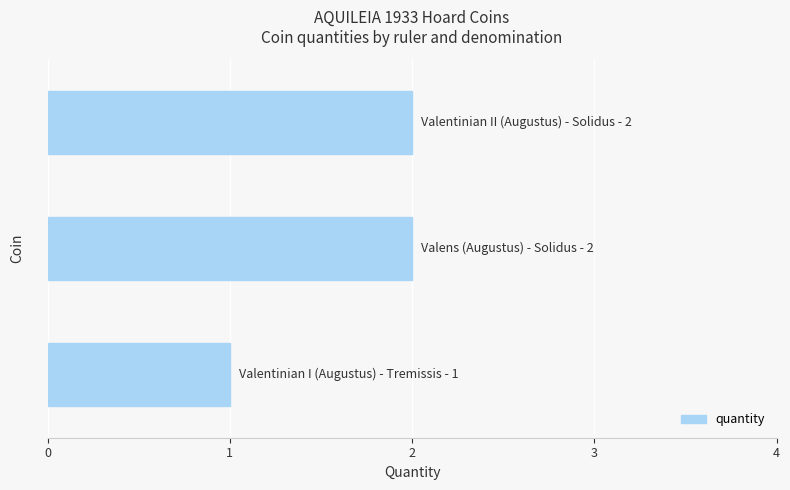

How many bars are there in total?

3